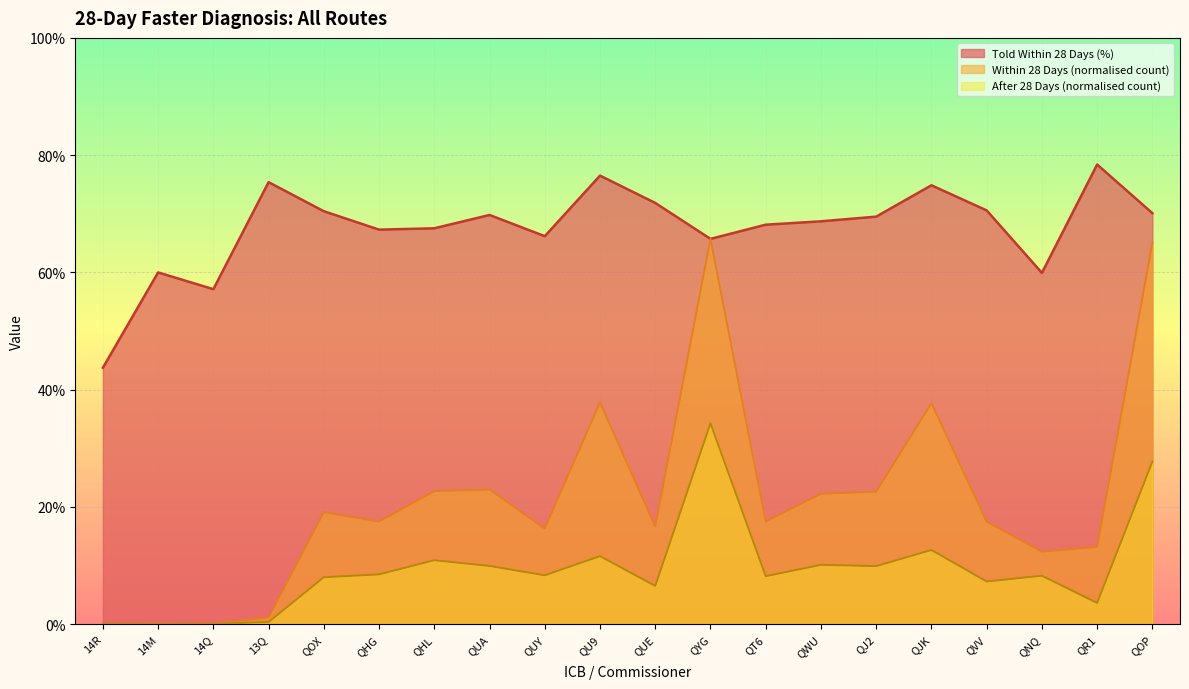

Where is Within 28 Days (count) nearest to the value 0?

14M